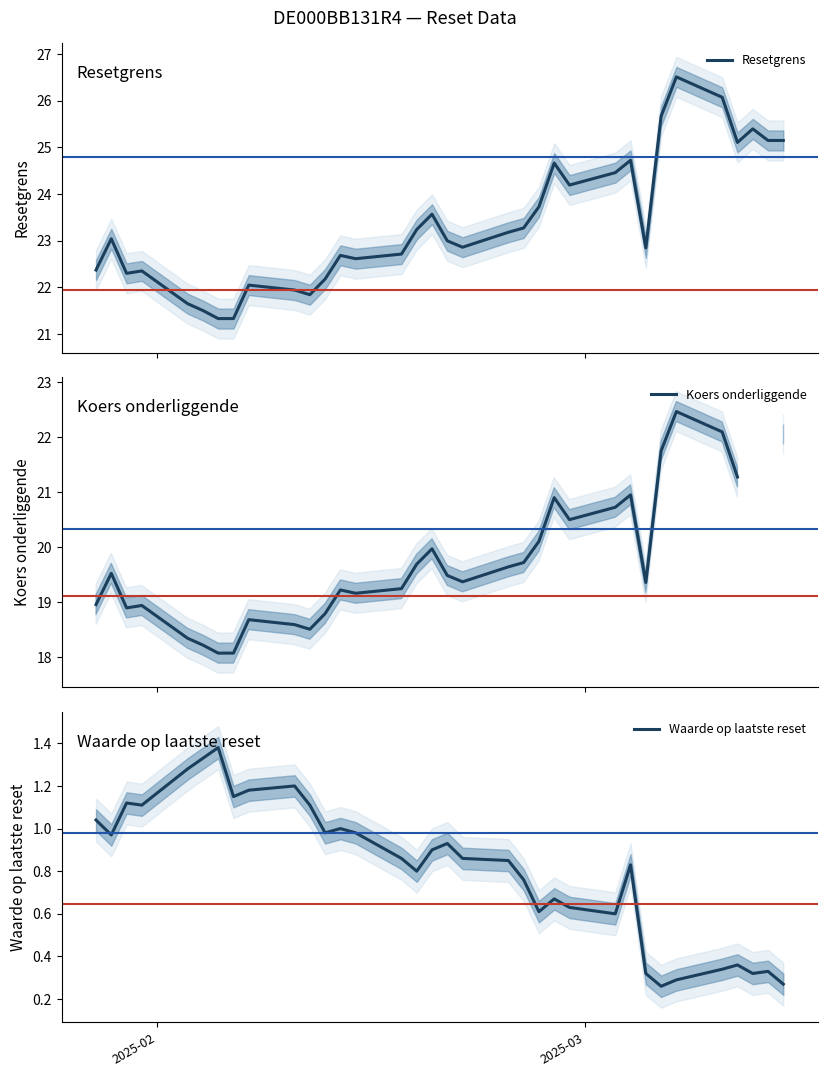

How many lines are shown in the chart?

3